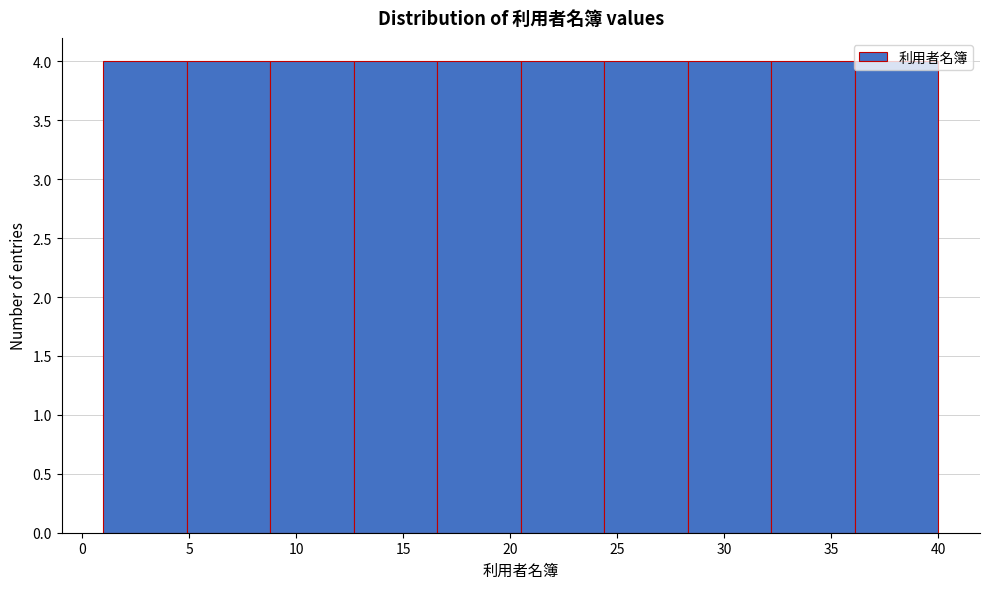

Reading left to right, list every bar in this chart as the range it spans on the x-axis followed by its height. Neither the bar edges nor the heights are printed on the chart, so give them approximately, as read against the axes.

1.0 to 4.9: 4
4.9 to 8.8: 4
8.8 to 12.7: 4
12.7 to 16.6: 4
16.6 to 20.5: 4
20.5 to 24.4: 4
24.4 to 28.3: 4
28.3 to 32.2: 4
32.2 to 36.1: 4
36.1 to 40.0: 4